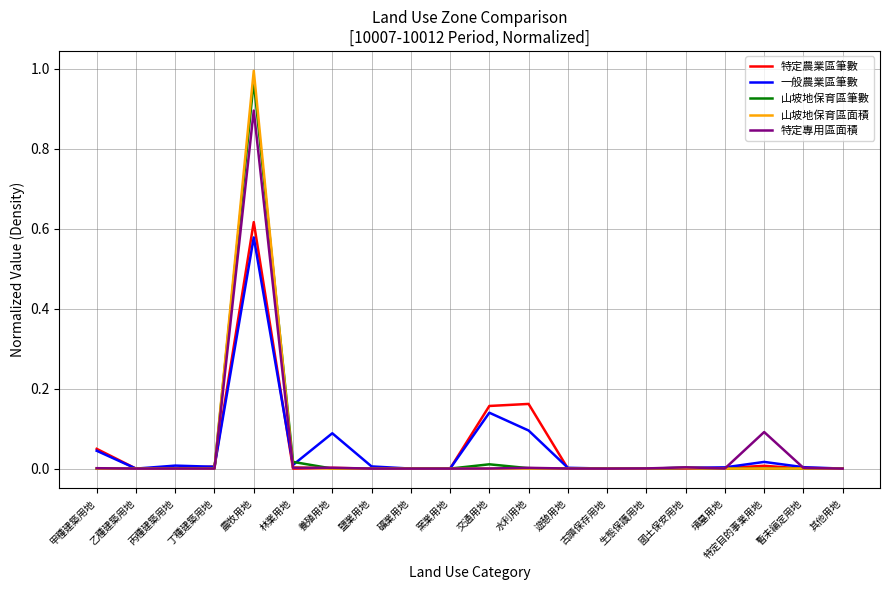

Is it true that 一般農業區筆數 equals 0.0 at 國土保安用地?

True